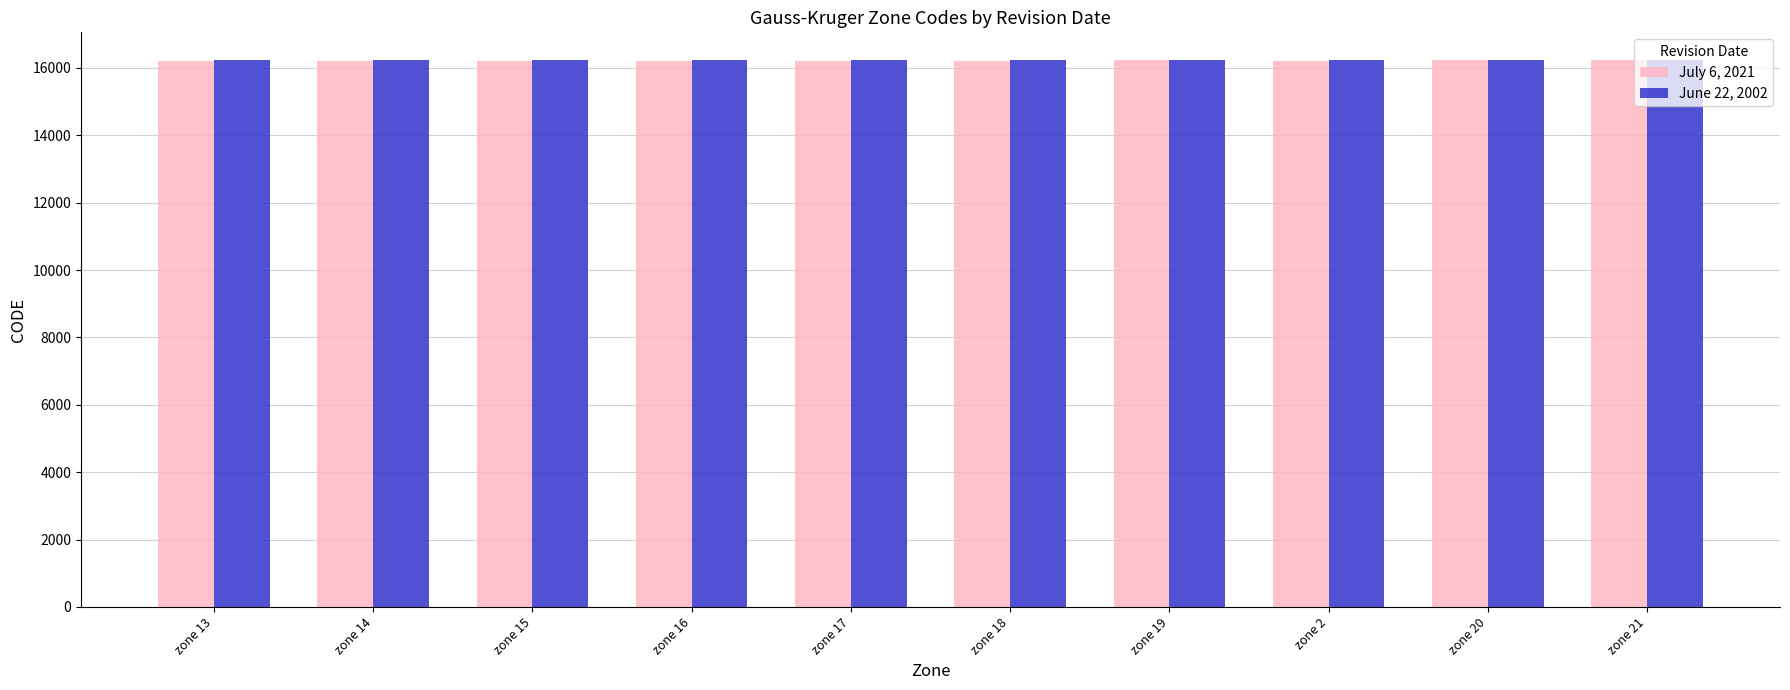

At zone 2, list the series in order from largest to smallest.

June 22, 2002, July 6, 2021